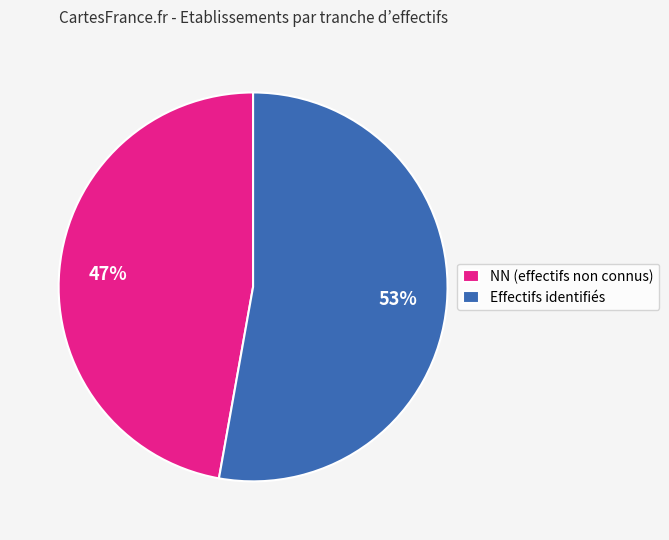

How many segments does this pie chart have?

2